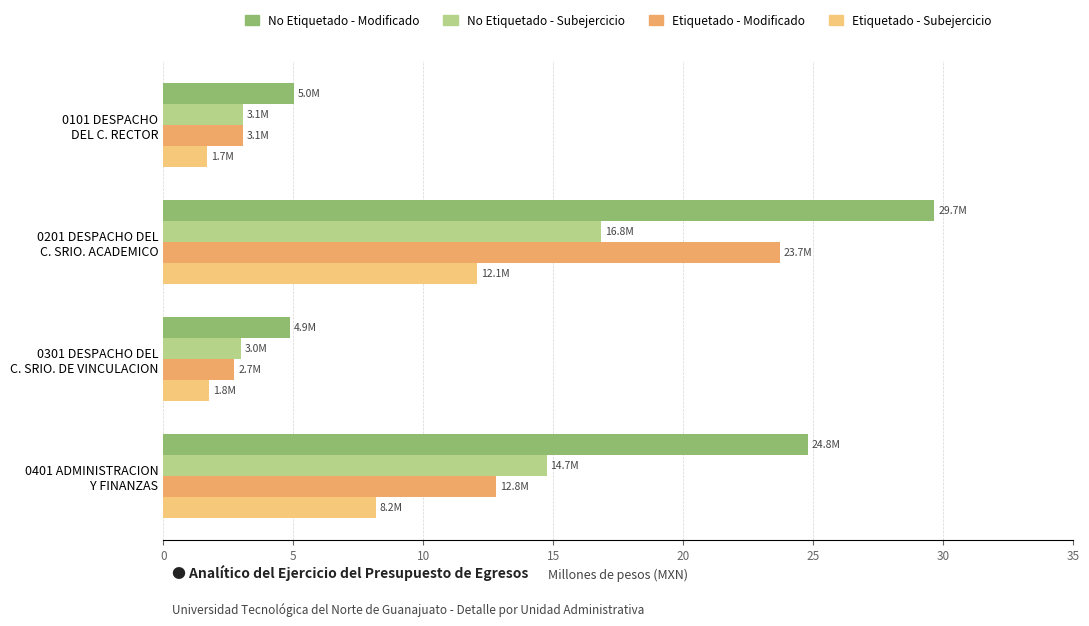

How many data points does each series have?

4